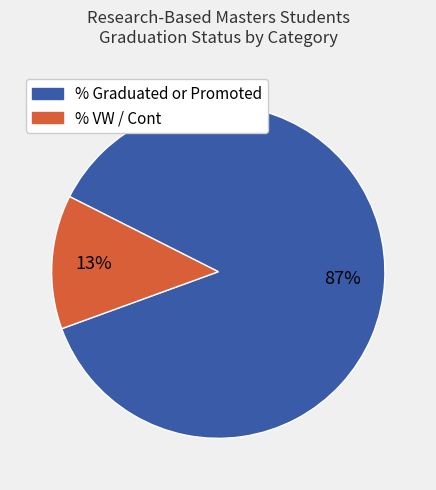

Is there a majority slice in this chart?

Yes